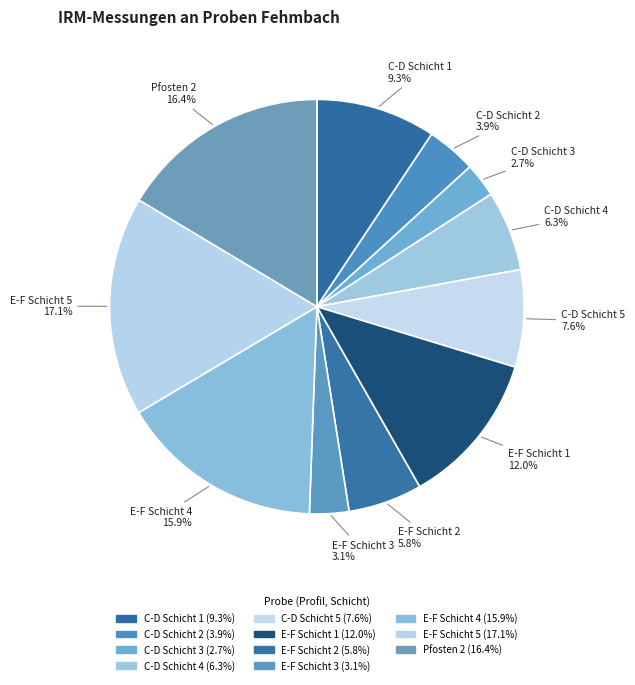

How many slices are in this pie chart?

11